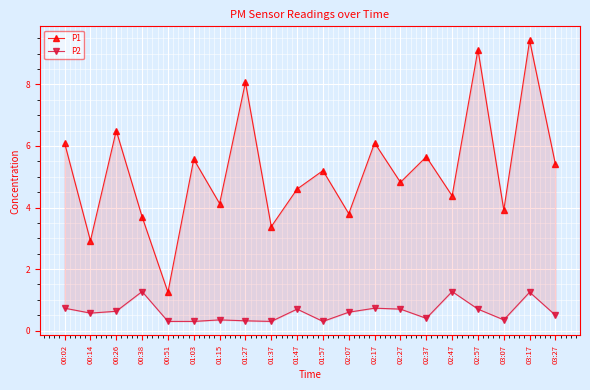

At which category does P1 reach its first local peak?

00:26